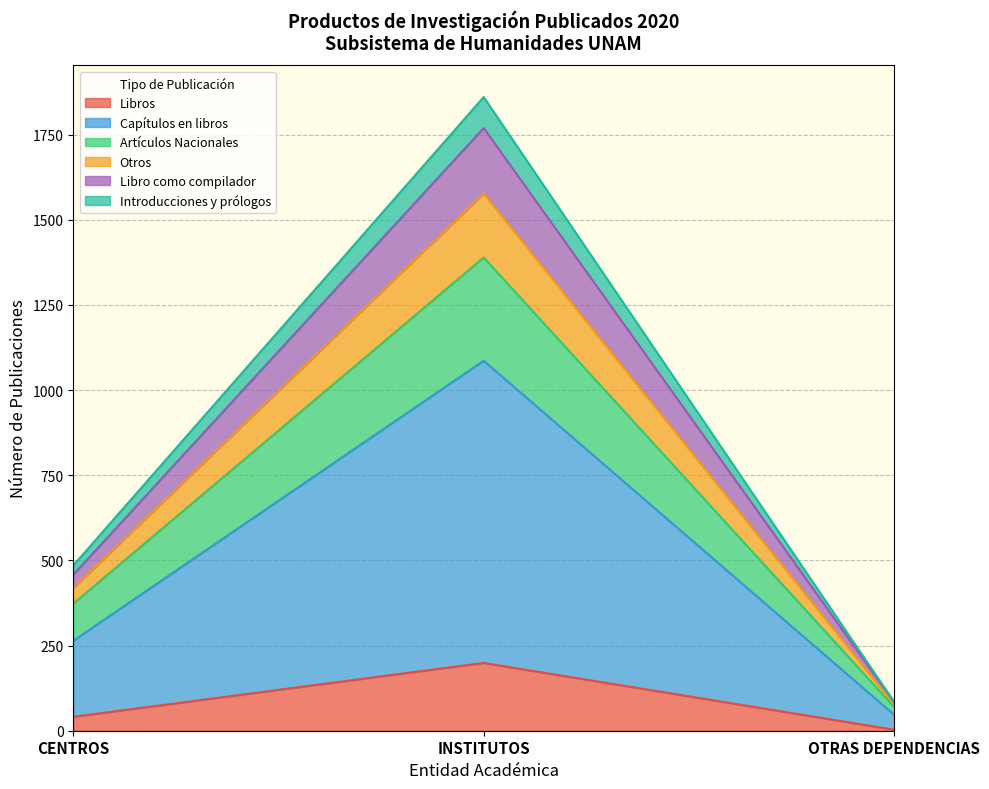

Reading left to right, what are the values for Libros?

CENTROS=41	INSTITUTOS=199	OTRAS DEPENDENCIAS=3